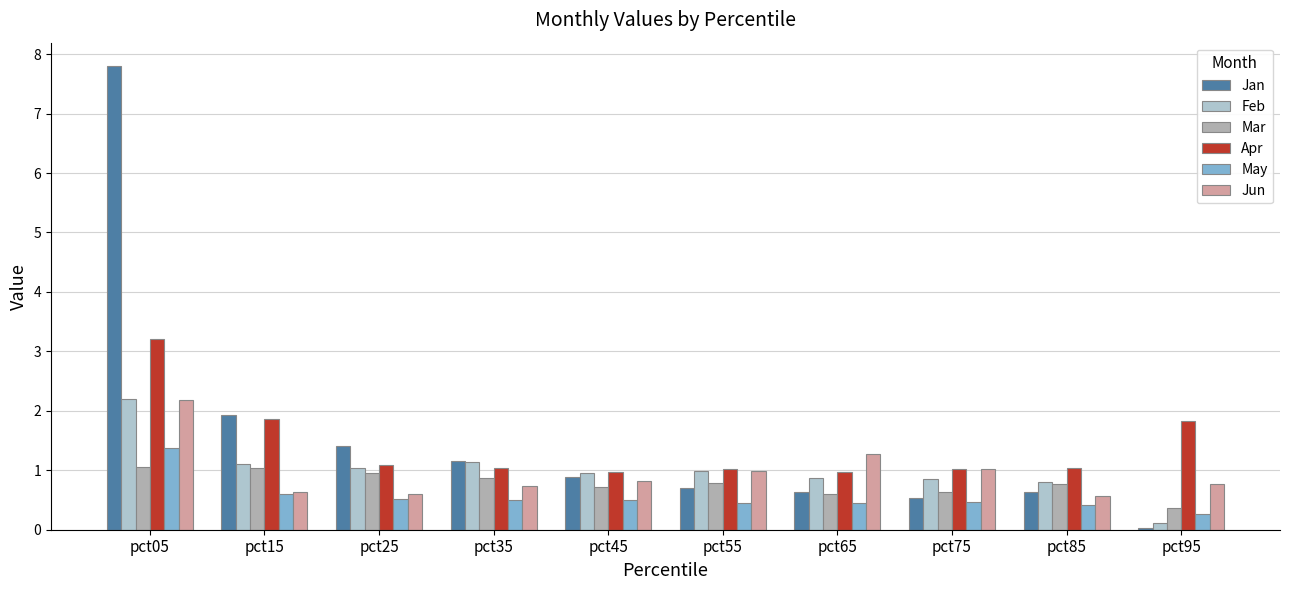

At which category does the chart reach its minimum across all series?

pct95